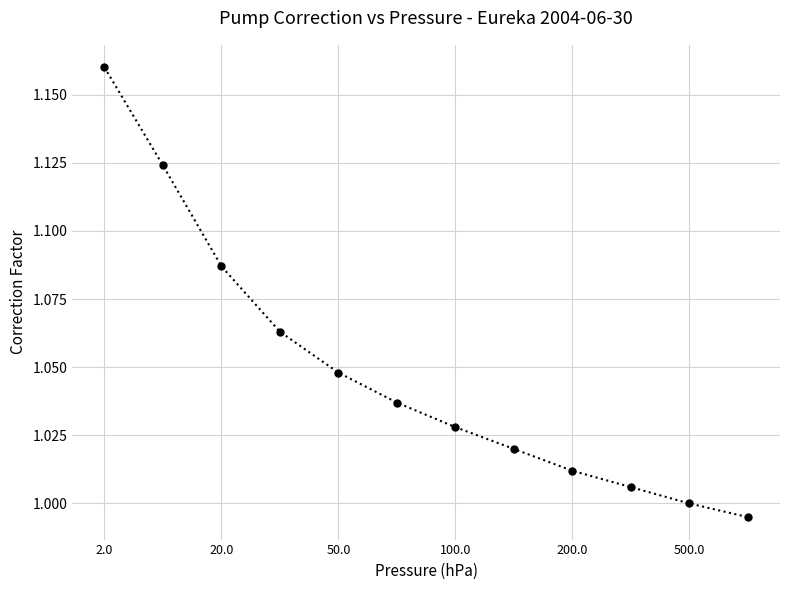

How many series are shown in this chart?

1